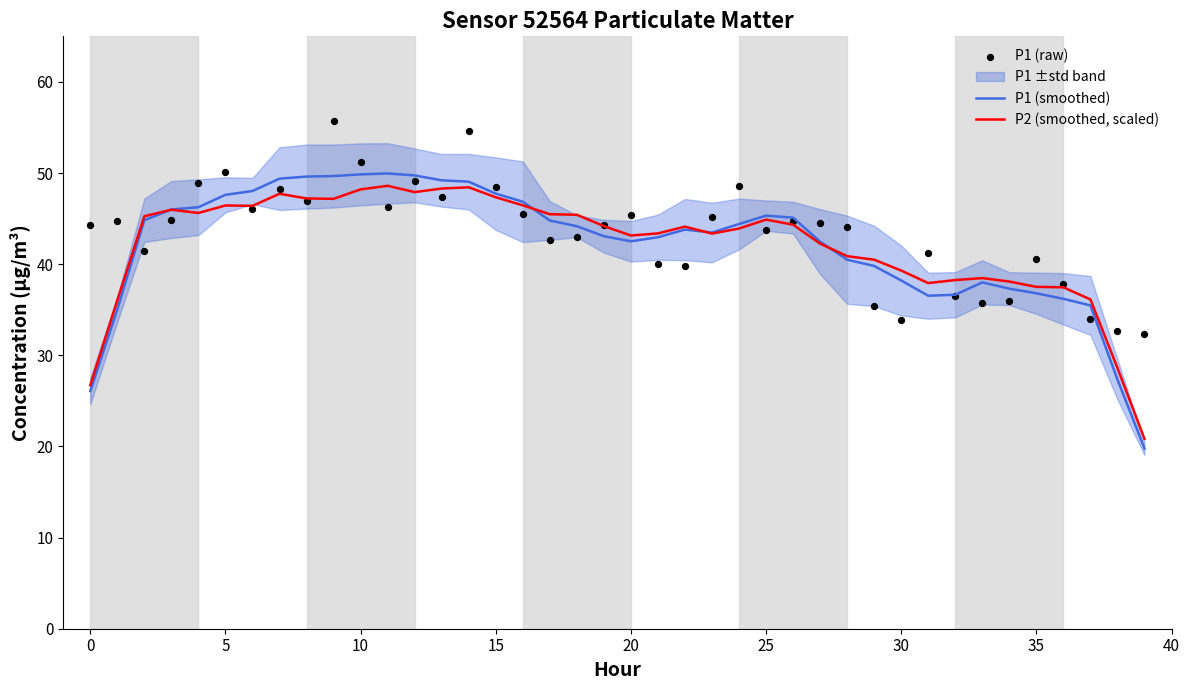

Which series has the widest spread of Y values?

P1 (smoothed)